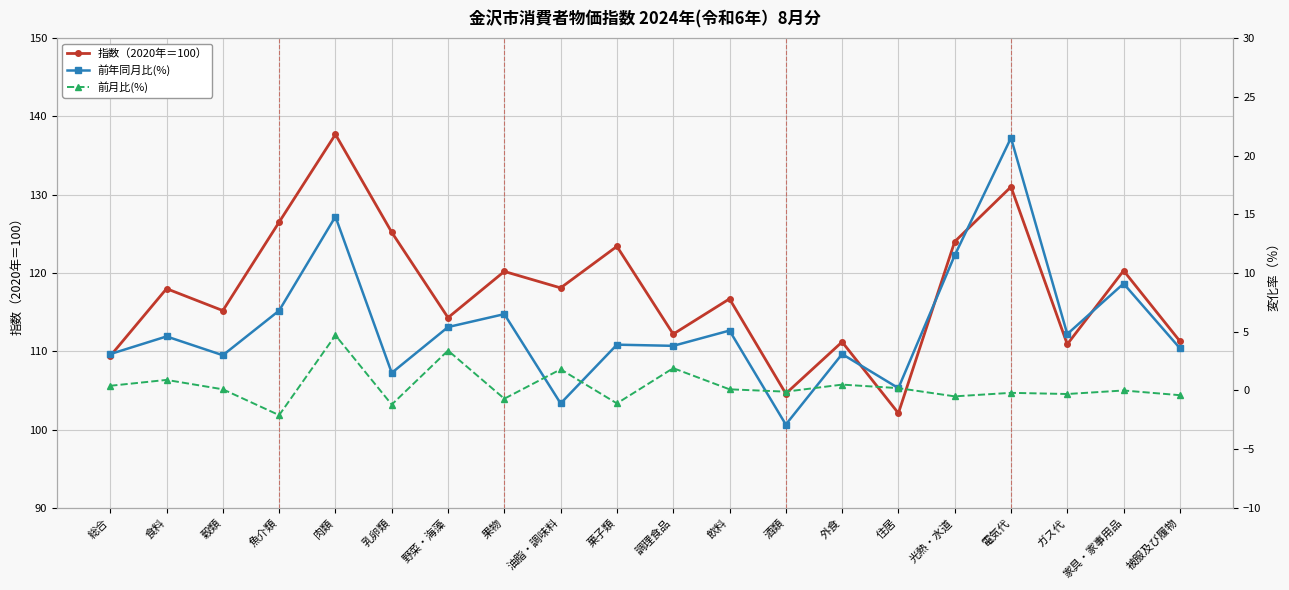

At which category is the sum across all series the highest?

肉類